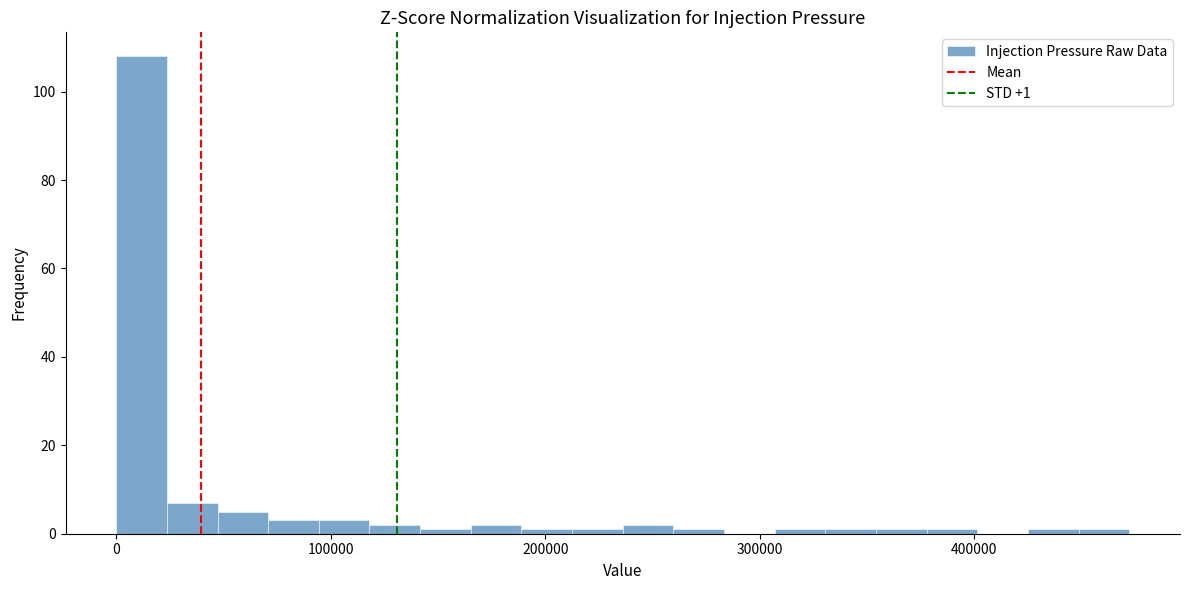

Around what value on the x-axis is the tallest bar? Give the approximate position of its centre, as read against the axis.

10000